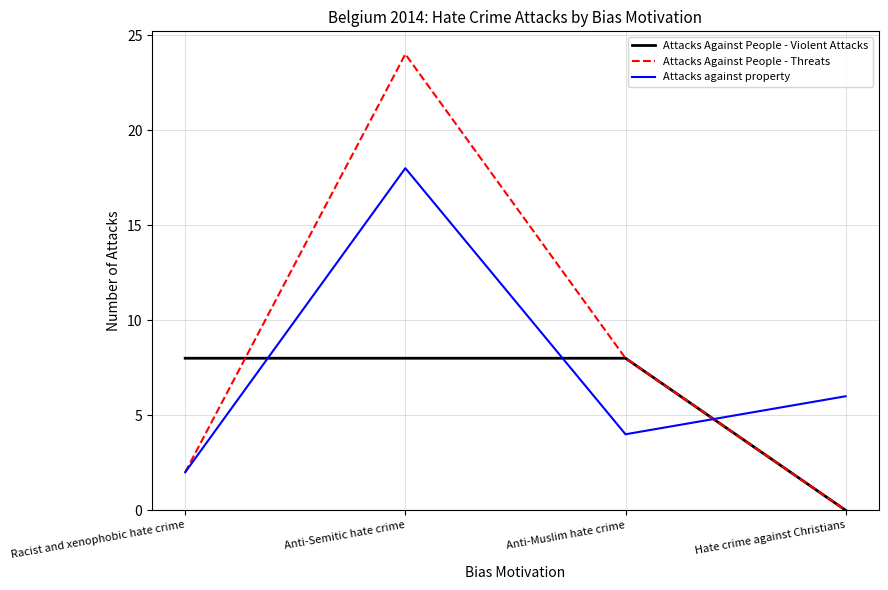

Between which two adjacent categories do Attacks Against People - Violent Attacks and Attacks Against People - Threats first intersect?

Racist and xenophobic hate crime and Anti-Semitic hate crime